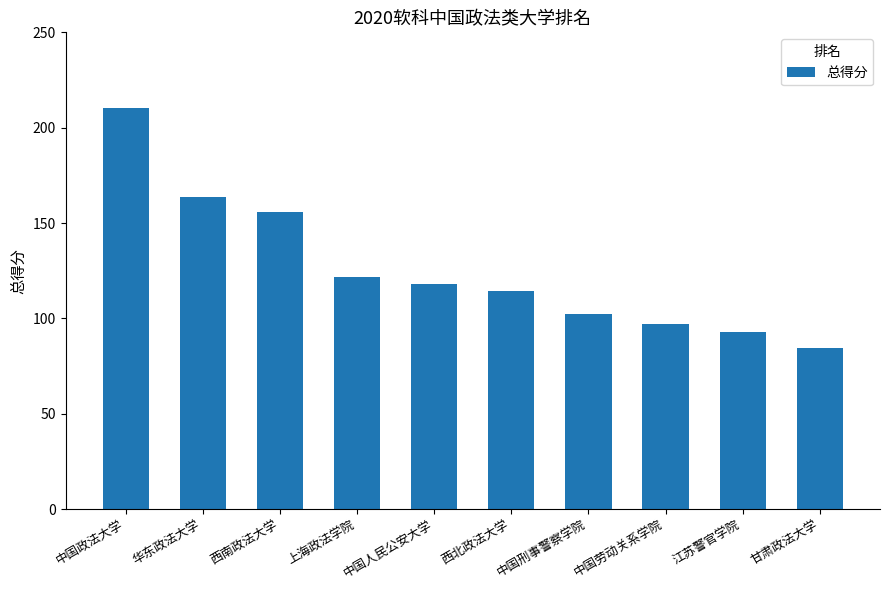

The value at 甘肃政法大学 is 51.0. True or false?

False